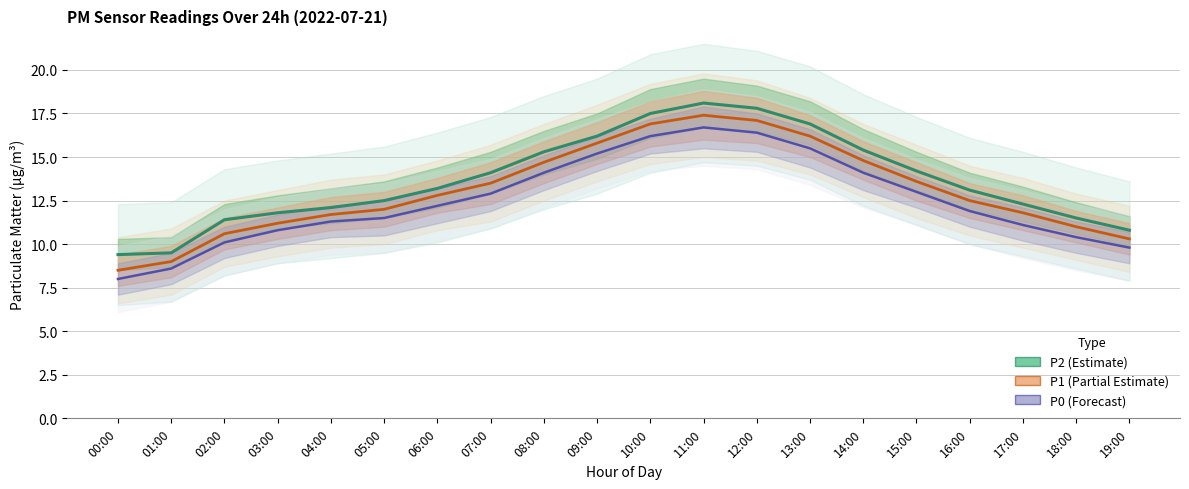

List the labels in order of P2 (Estimate) value, largest first.

11:00, 12:00, 10:00, 13:00, 09:00, 14:00, 08:00, 15:00, 07:00, 06:00, 16:00, 05:00, 17:00, 04:00, 03:00, 18:00, 02:00, 19:00, 01:00, 00:00